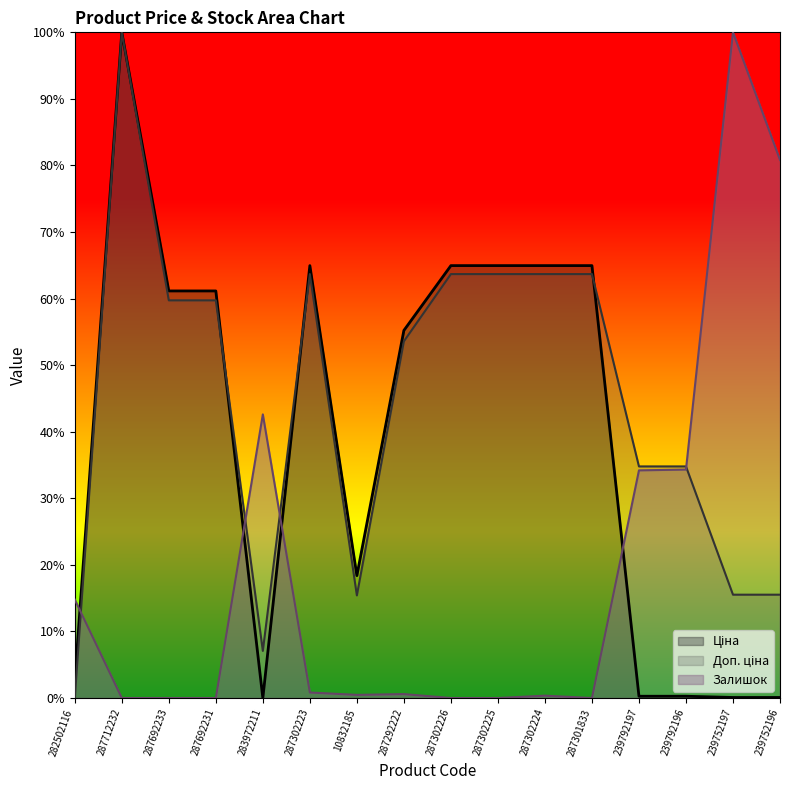

Rank the series by their maximum value, from highest to lowest.

Ціна, Доп. ціна, Залишок